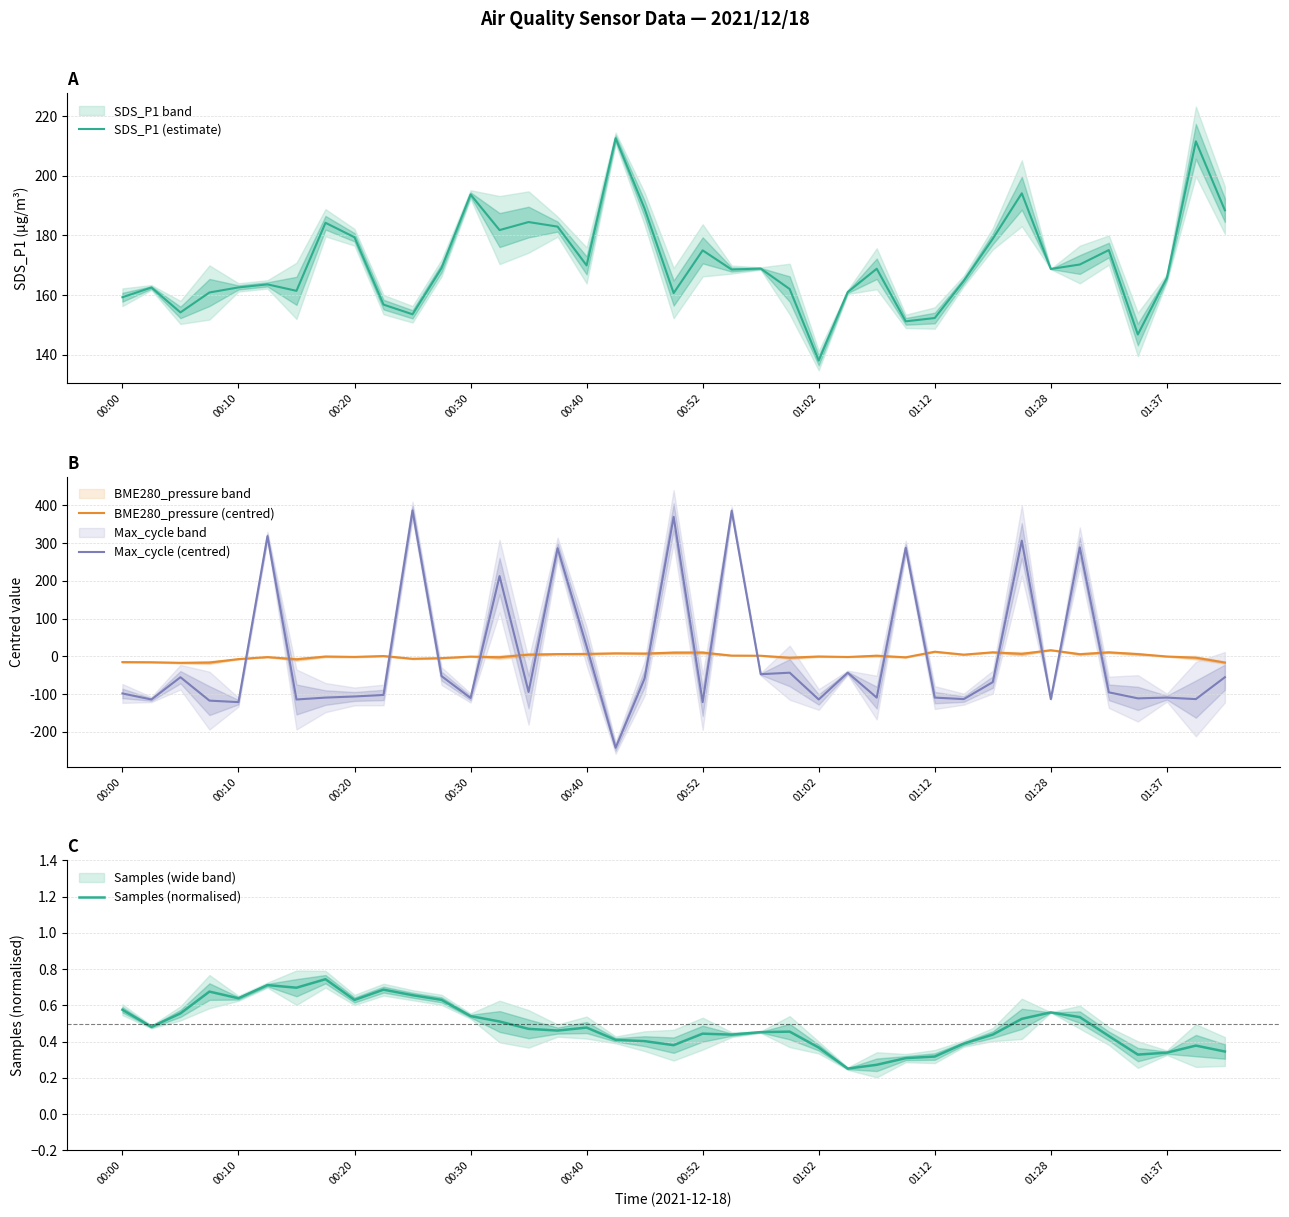

What is the difference between the maximum and minimum values in the BME280_pressure (centred) series?

33.4